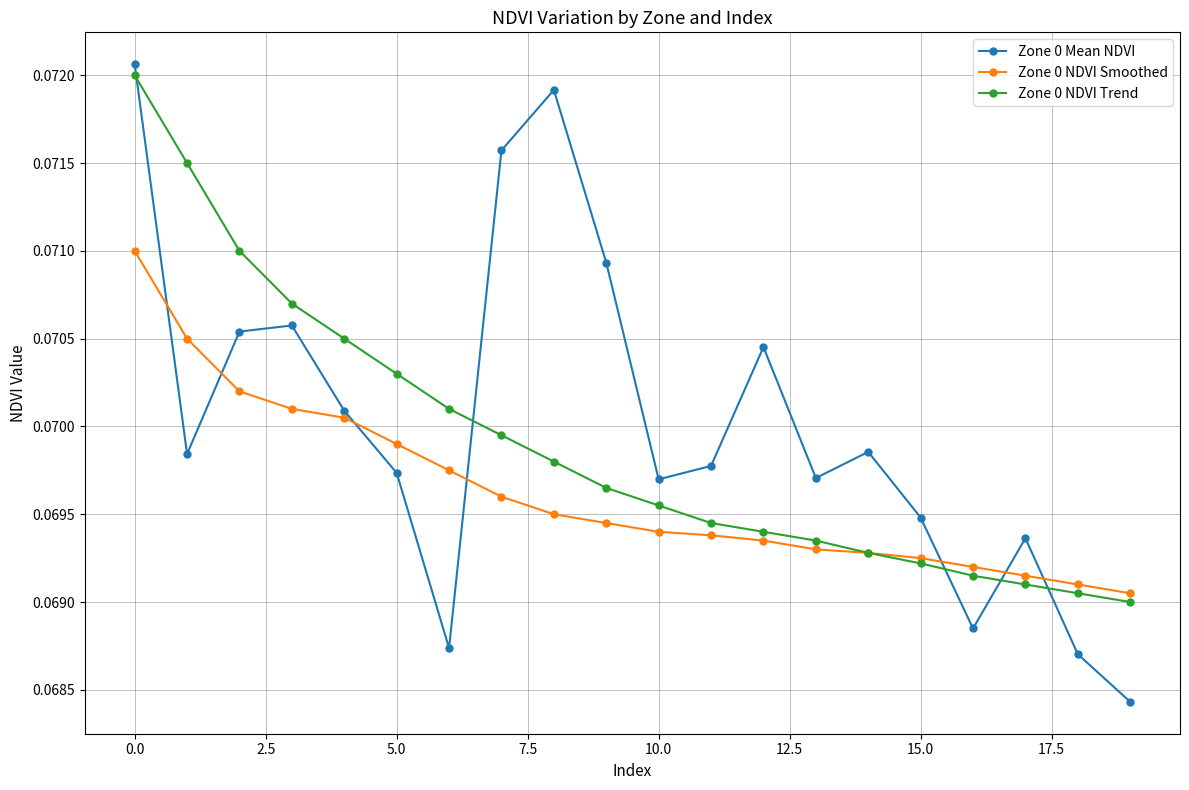

Count the Zone 0 NDVI Smoothed values in the range 0 to 1.

20